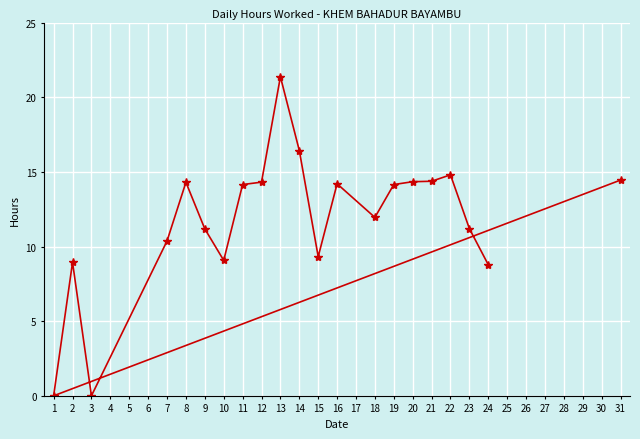

What is the difference between the second highest and minimum values?

16.4